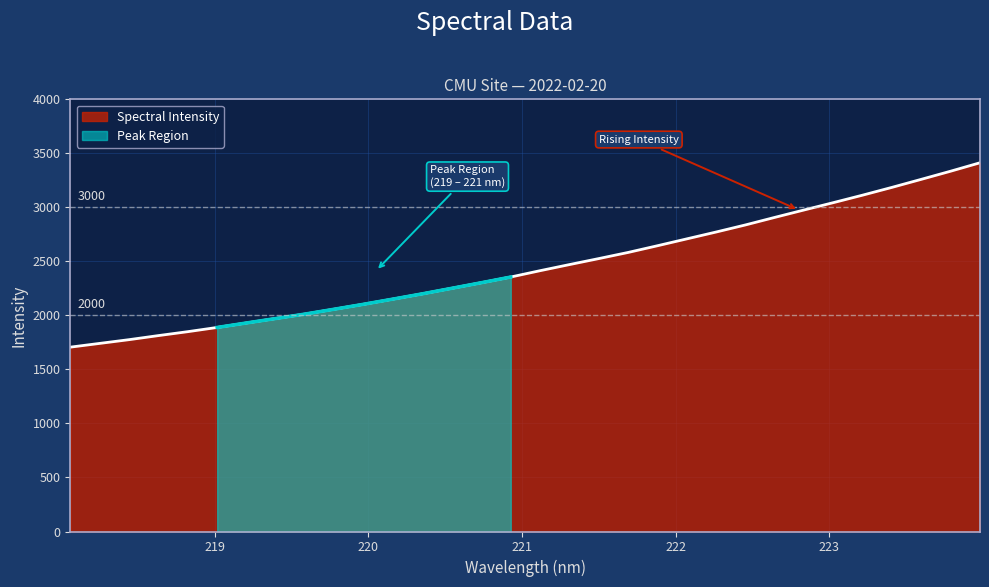

What is the label of the 27th point from the right?

219.0156